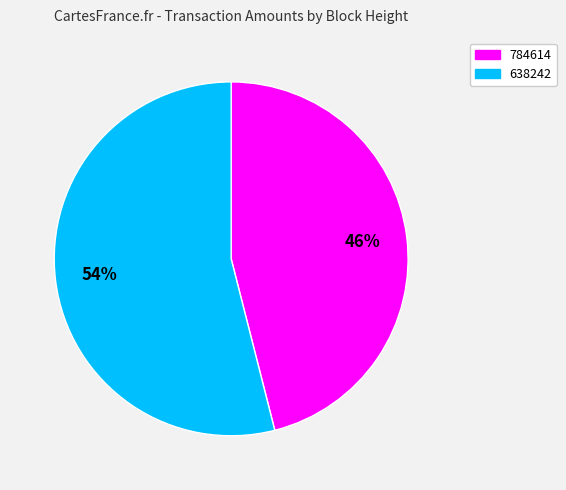

Is the sum of 784614 and 638242 greater than half?

Yes